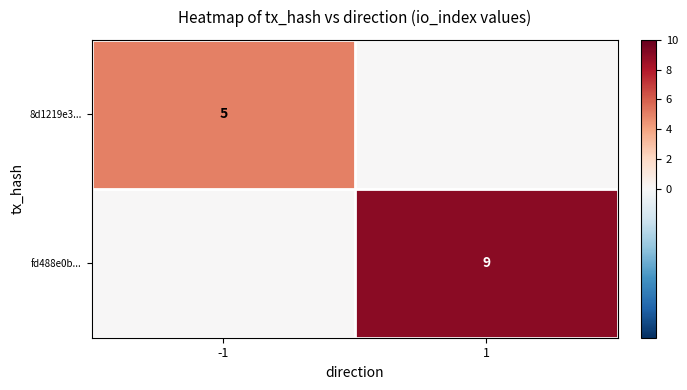

The value of 8d1219e3... at -1 is 8. True or false?

False